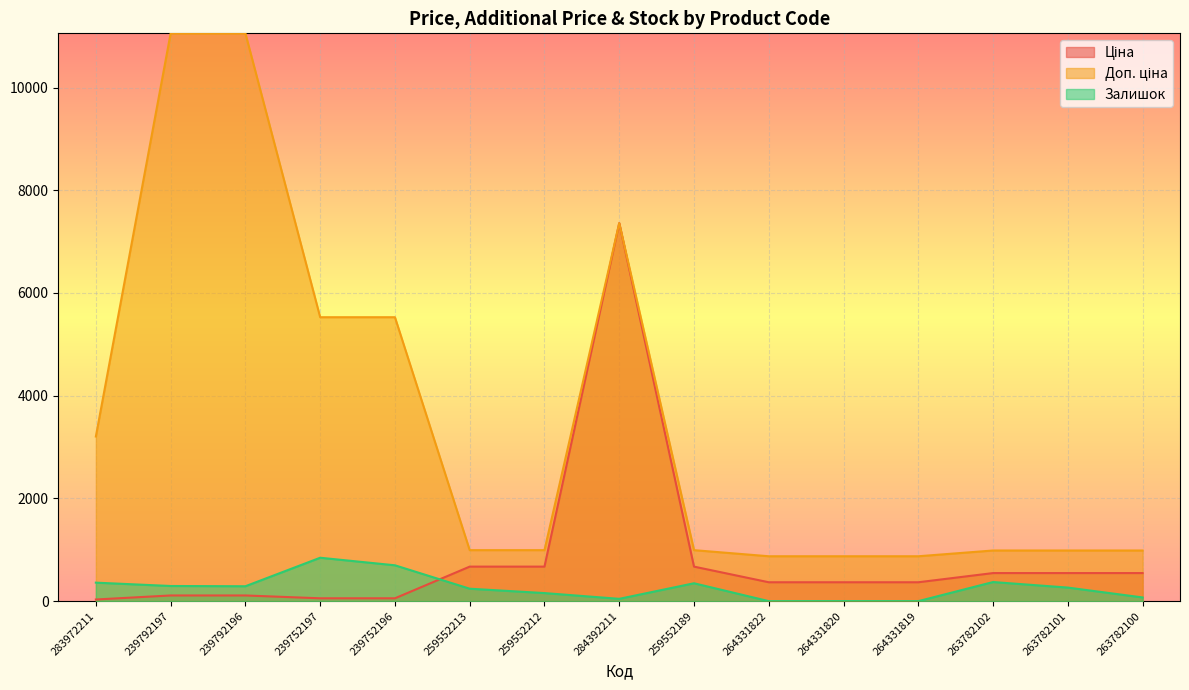

At 239792197, list the series in order from largest to smallest.

Доп. ціна, Залишок, Ціна